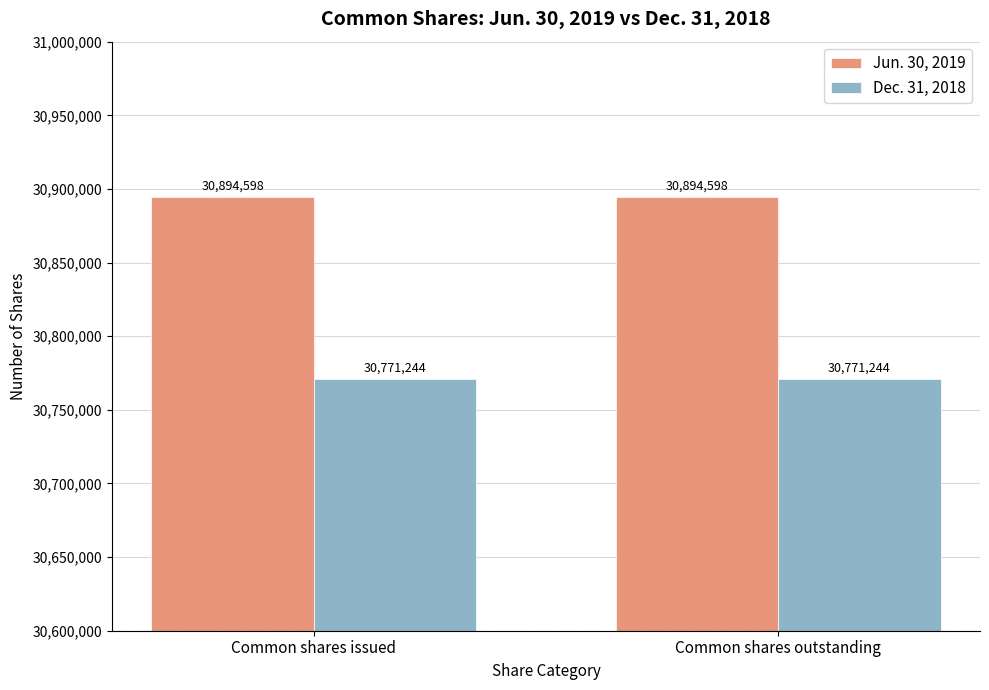

Reading left to right, list all the values displayed in this chart.

Jun. 30, 2019: Common shares issued=30894598	Common shares outstanding=30894598
Dec. 31, 2018: Common shares issued=30771244	Common shares outstanding=30771244